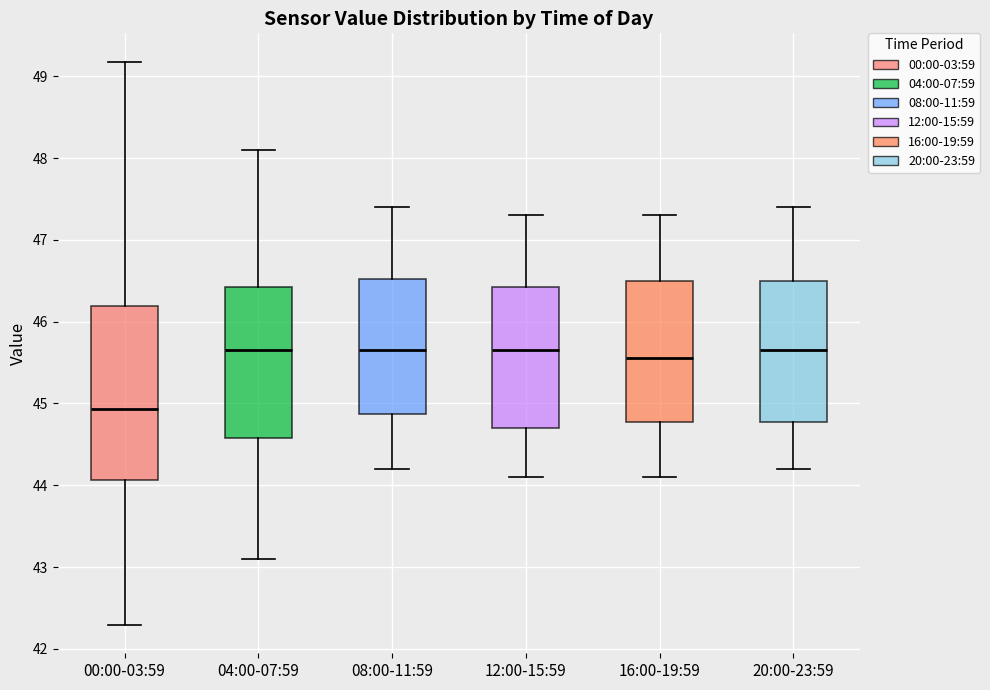

Where is the lower edge of the box for 04:00-07:59 on the y-axis? The values are not printed on the chart, so give them approximately, as read against the axis.

44.6